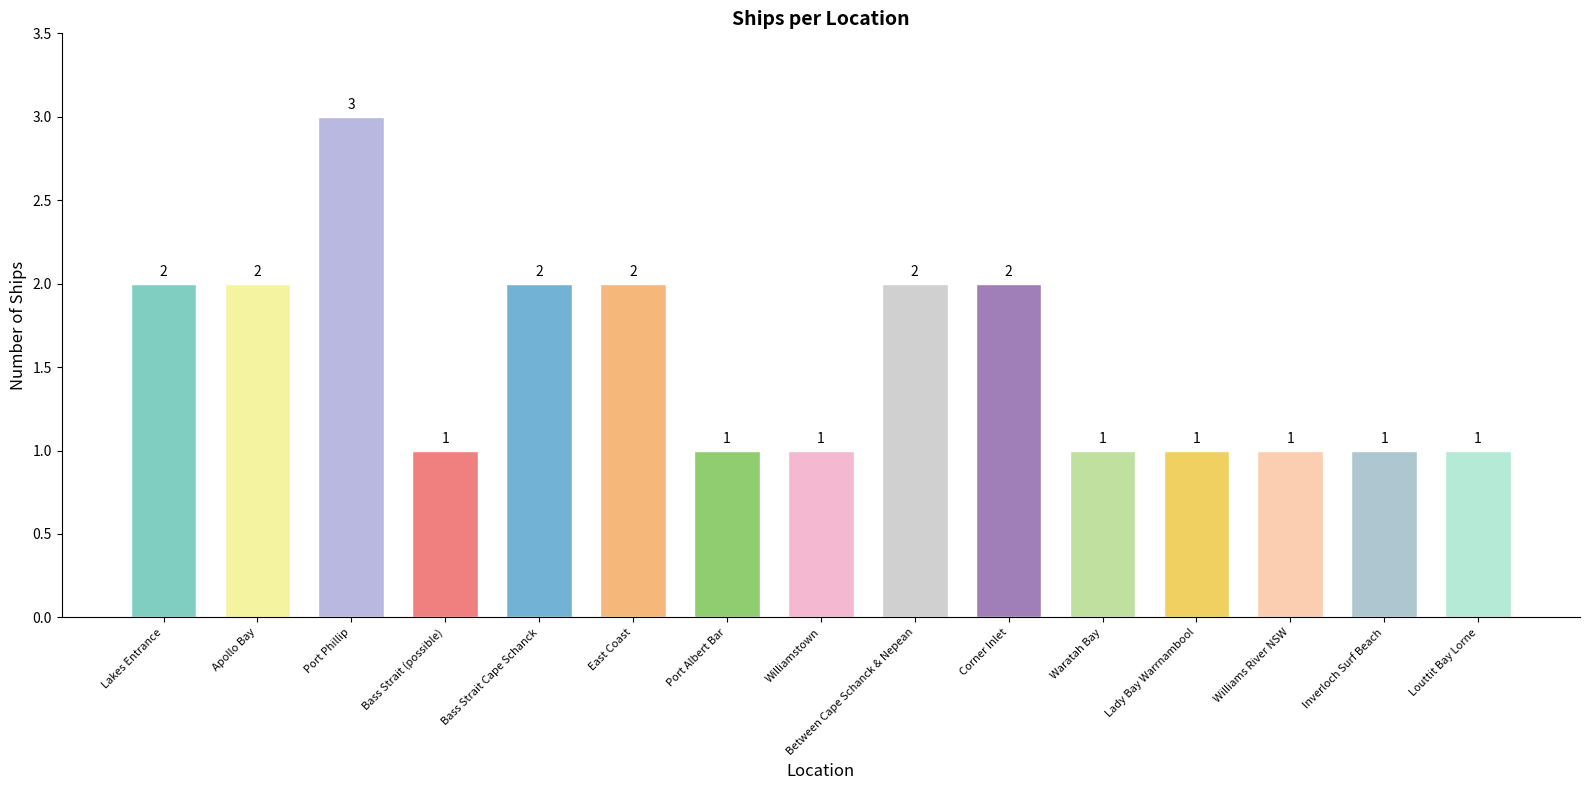

What is the maximum value shown in the chart?

3